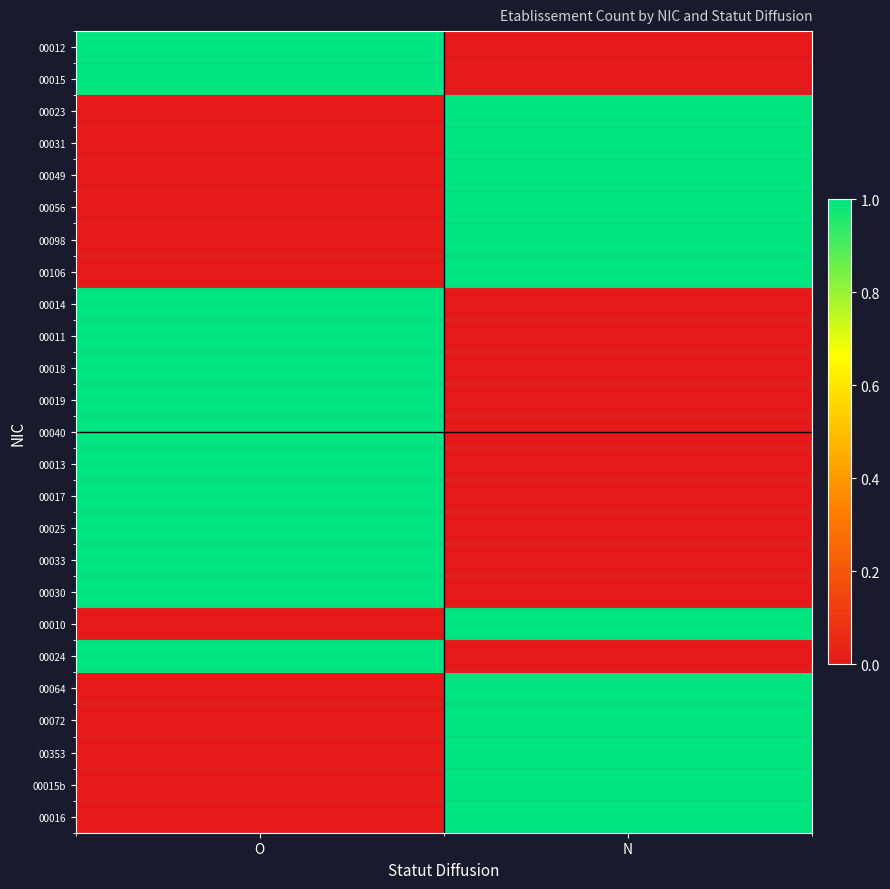

What is the total value across all series at O?

13